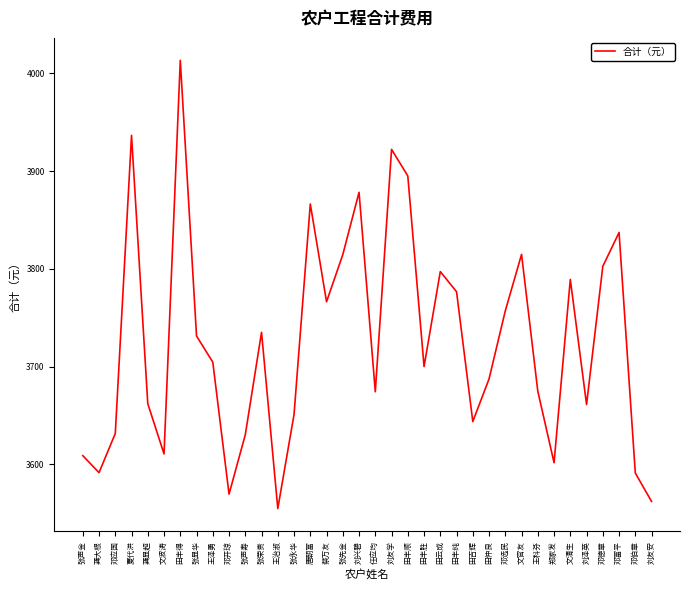

What is the change in value from 刘友学 to 田丰顺?

-27.1